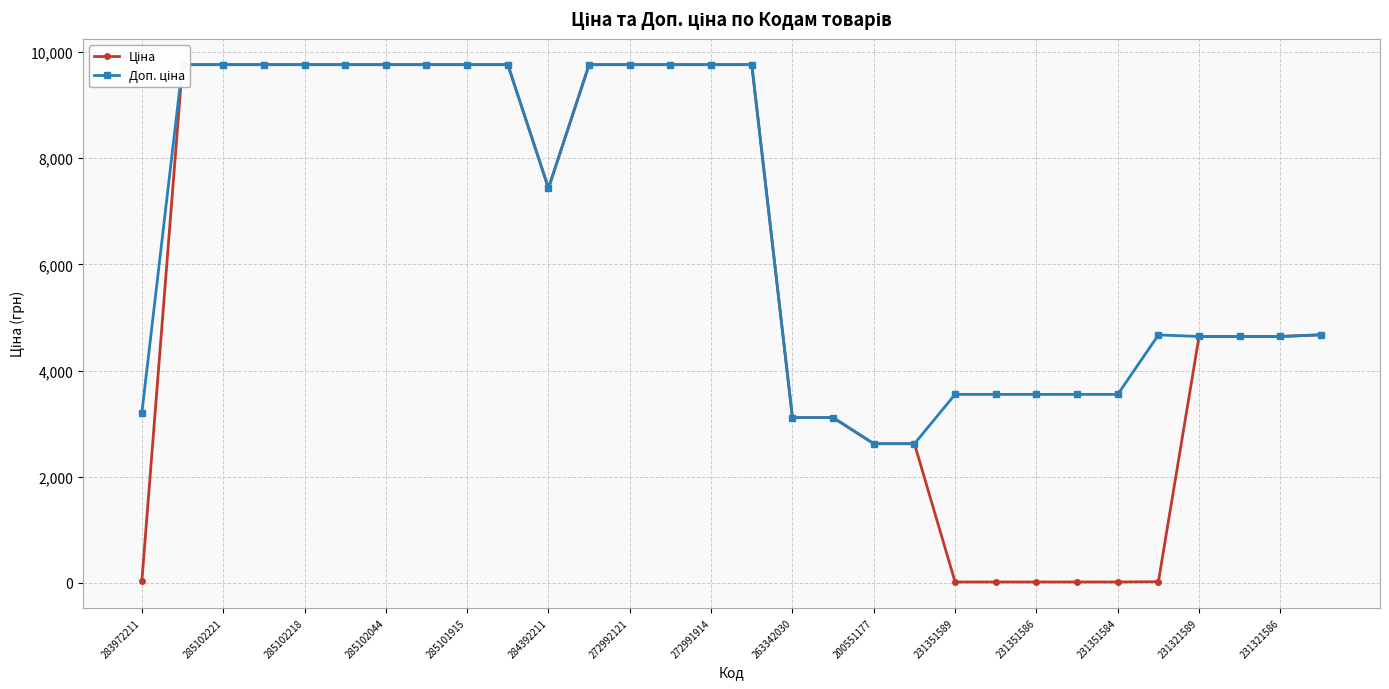

What are all the series names shown in the legend?

Ціна, Доп. ціна